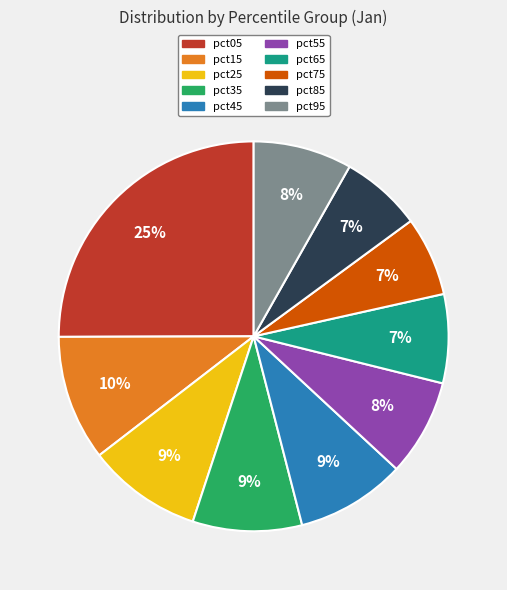

To the nearest percent, what is the average slice percentage?

10%